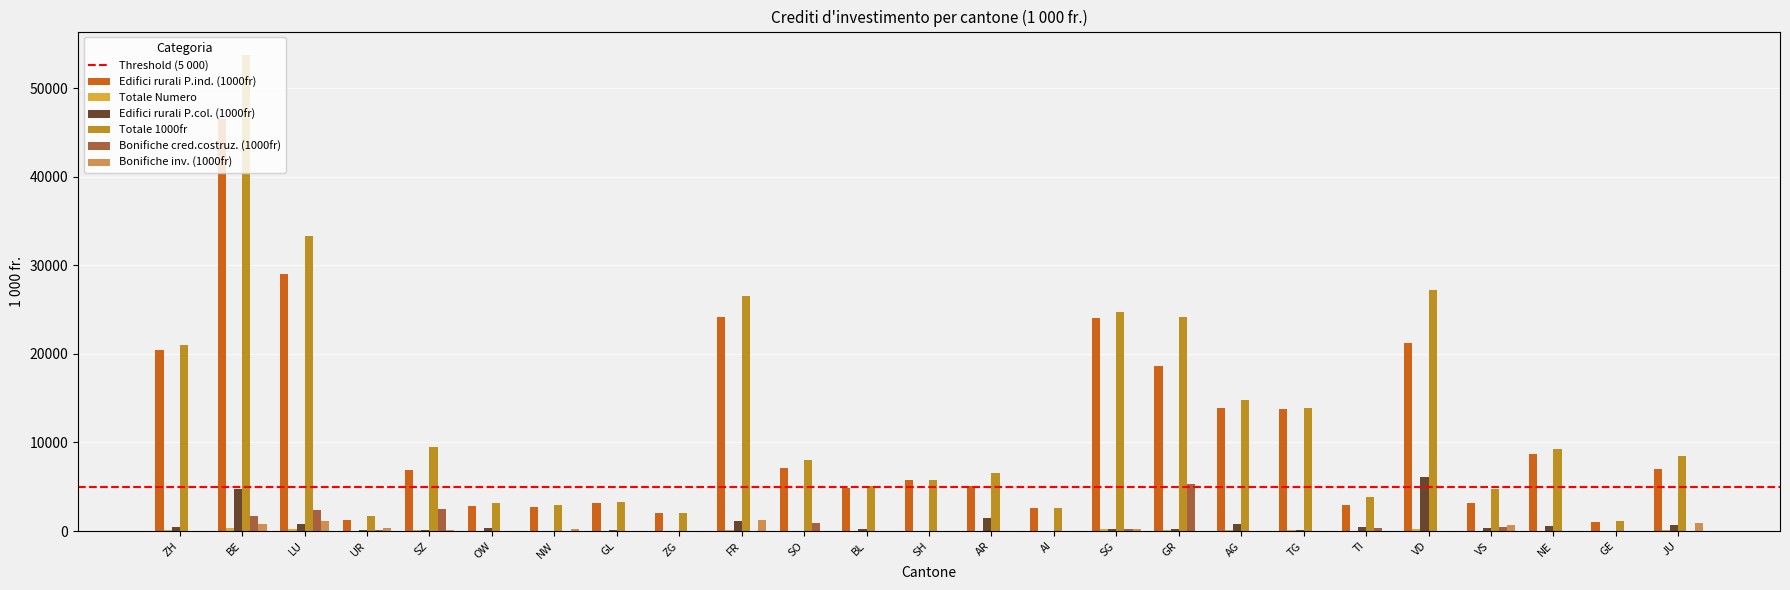

Which series has the largest total across all categories?

Totale 1000fr